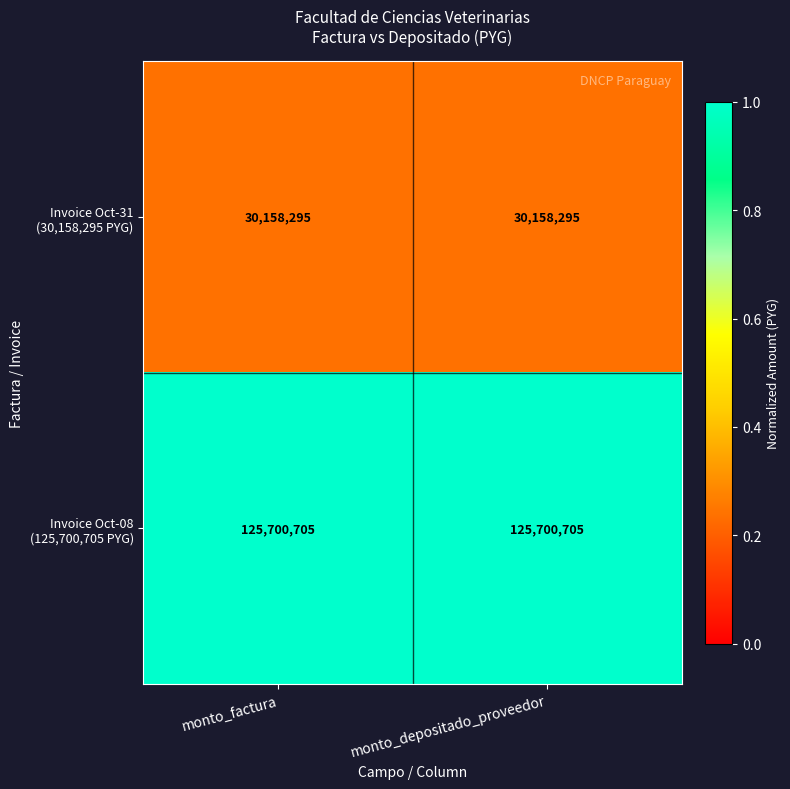

What is the spread (max minus min) of values at monto_depositado_proveedor?

95542410